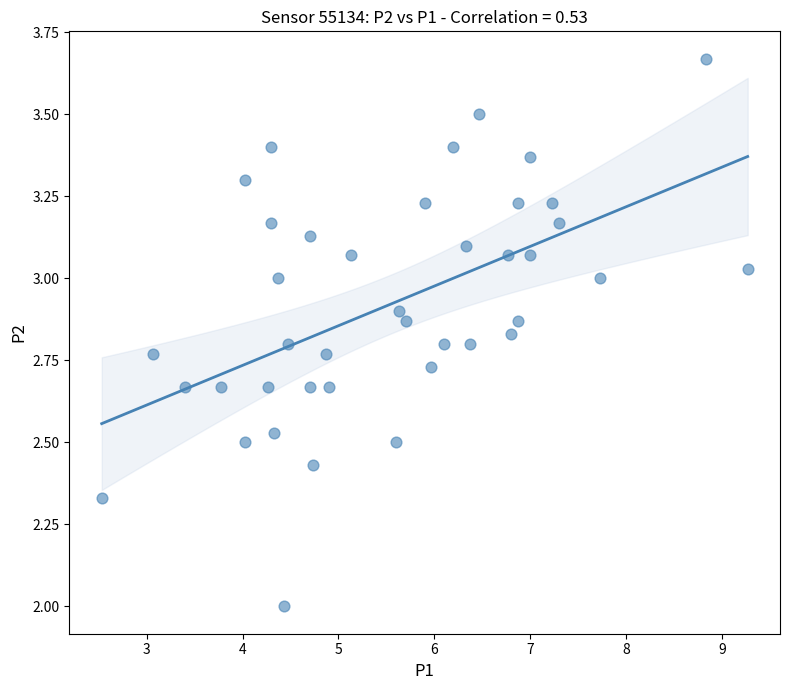

What is the range of Y values (max minus min)?

1.7